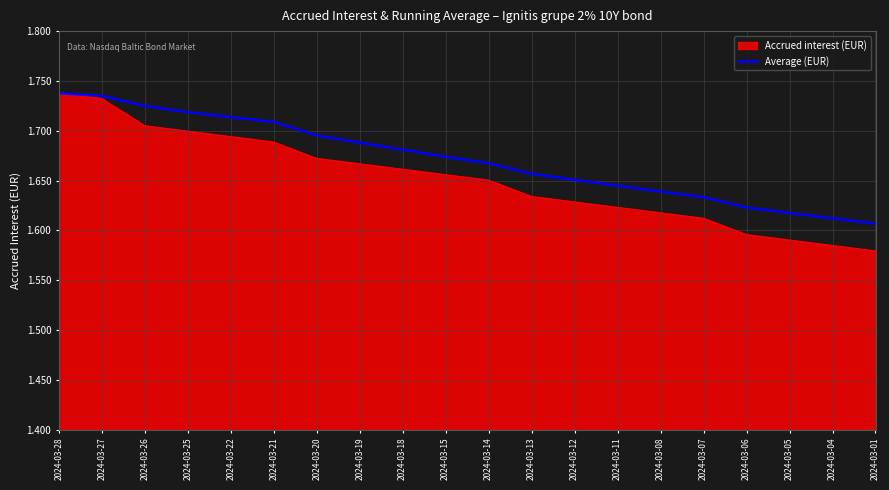

The Accrued interest (EUR) series shows 0.3 at 2024-03-12. True or false?

False